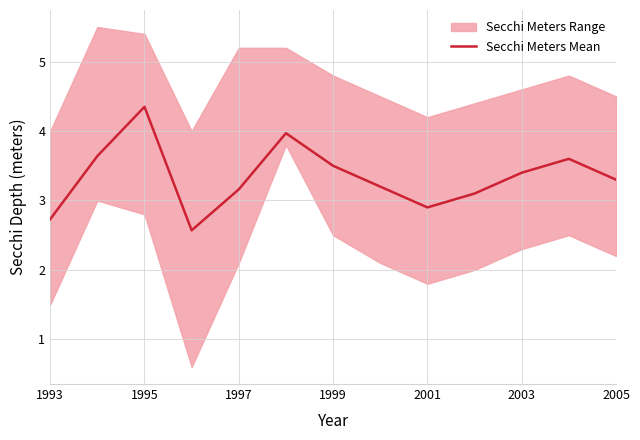

What is the minimum value shown in the chart?

2.6